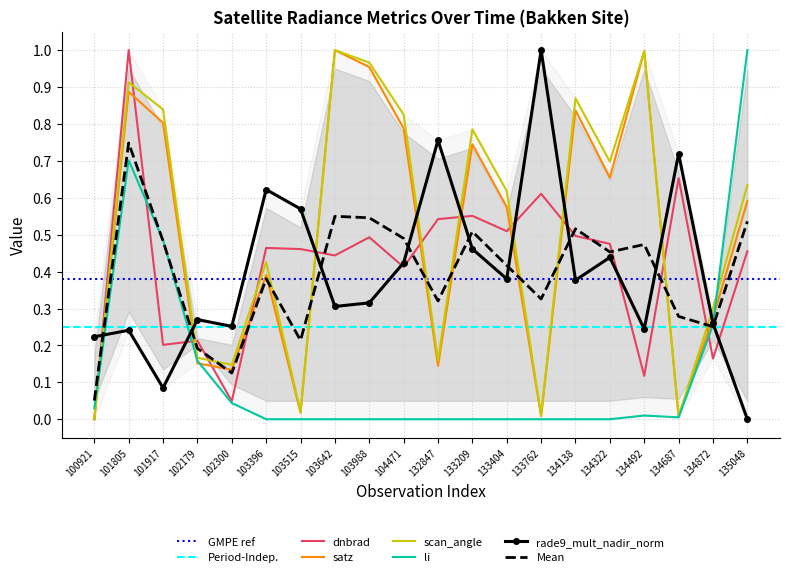

The scan_angle series shows 1.3 at 133209. True or false?

False